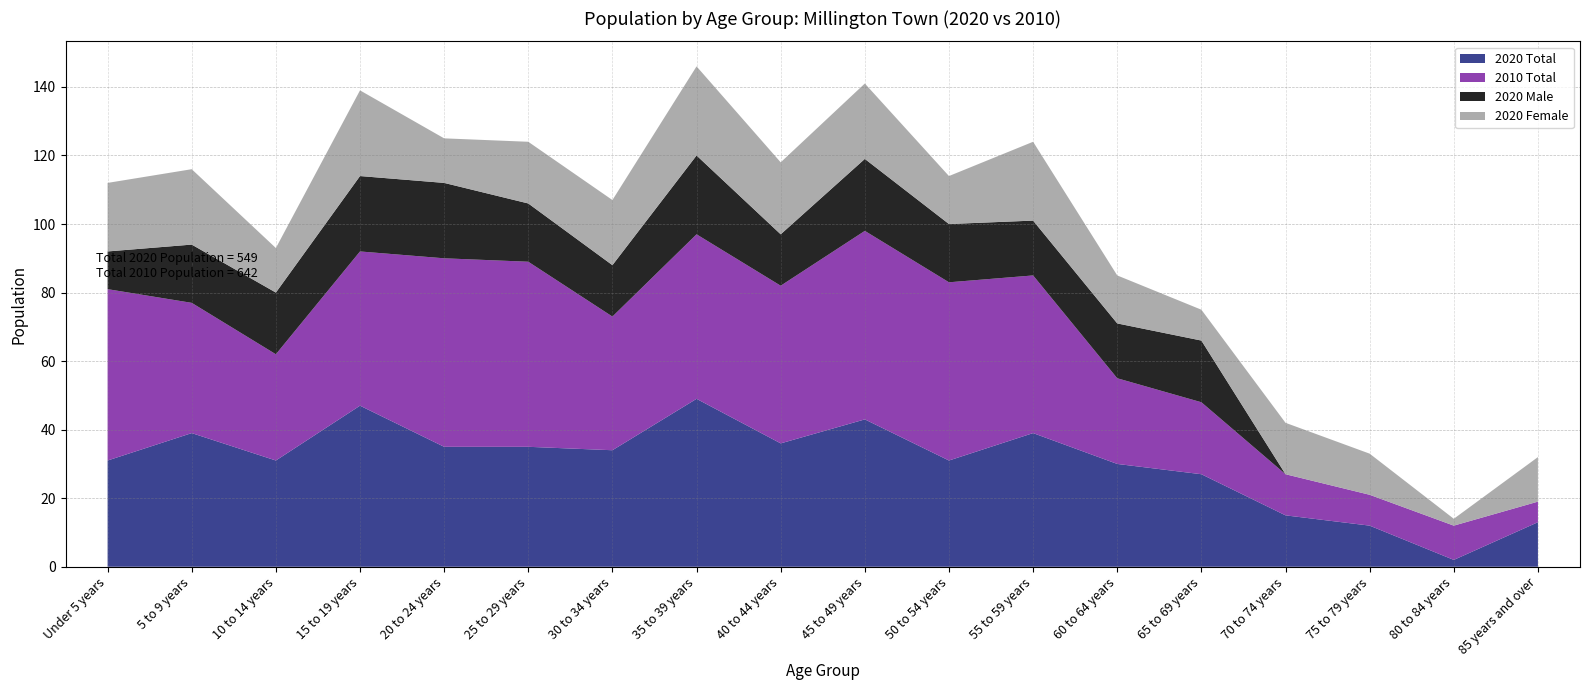

Reading right to left, what are all the values shown in this chart?

2020 Total: 85 years and over=13	80 to 84 years=2	75 to 79 years=12	70 to 74 years=15	65 to 69 years=27	60 to 64 years=30	55 to 59 years=39	50 to 54 years=31	45 to 49 years=43	40 to 44 years=36	35 to 39 years=49	30 to 34 years=34	25 to 29 years=35	20 to 24 years=35	15 to 19 years=47	10 to 14 years=31	5 to 9 years=39	Under 5 years=31
2010 Total: 85 years and over=6	80 to 84 years=10	75 to 79 years=9	70 to 74 years=12	65 to 69 years=21	60 to 64 years=25	55 to 59 years=46	50 to 54 years=52	45 to 49 years=55	40 to 44 years=46	35 to 39 years=48	30 to 34 years=39	25 to 29 years=54	20 to 24 years=55	15 to 19 years=45	10 to 14 years=31	5 to 9 years=38	Under 5 years=50
2020 Male: 85 years and over=0	80 to 84 years=0	75 to 79 years=0	70 to 74 years=0	65 to 69 years=18	60 to 64 years=16	55 to 59 years=16	50 to 54 years=17	45 to 49 years=21	40 to 44 years=15	35 to 39 years=23	30 to 34 years=15	25 to 29 years=17	20 to 24 years=22	15 to 19 years=22	10 to 14 years=18	5 to 9 years=17	Under 5 years=11
2020 Female: 85 years and over=13	80 to 84 years=2	75 to 79 years=12	70 to 74 years=15	65 to 69 years=9	60 to 64 years=14	55 to 59 years=23	50 to 54 years=14	45 to 49 years=22	40 to 44 years=21	35 to 39 years=26	30 to 34 years=19	25 to 29 years=18	20 to 24 years=13	15 to 19 years=25	10 to 14 years=13	5 to 9 years=22	Under 5 years=20